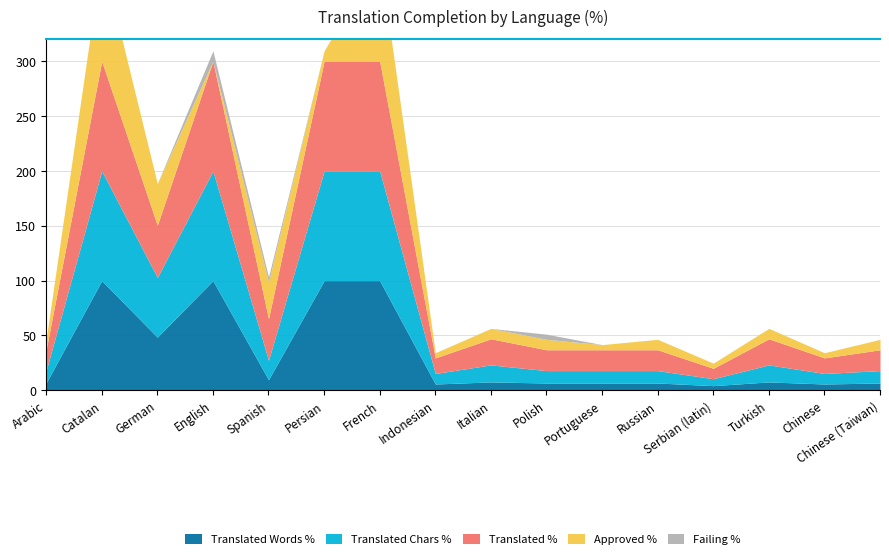

True or false: Translated % and Approved % cross at least once.

False